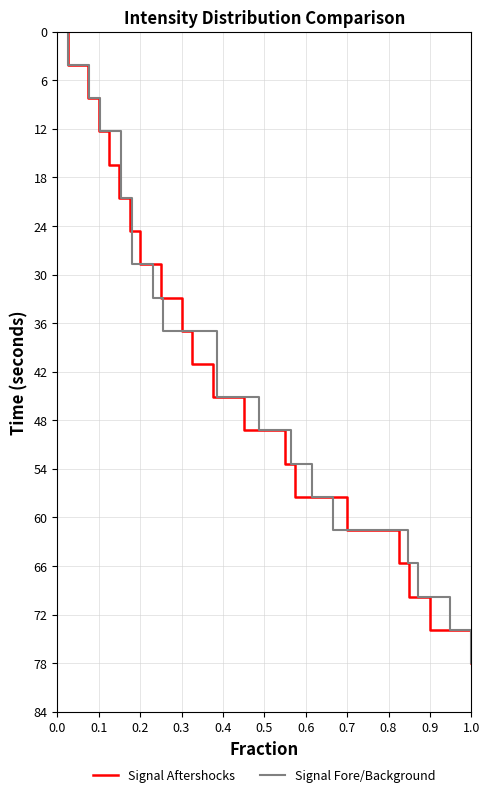

How many distinct data groups are displayed?

2